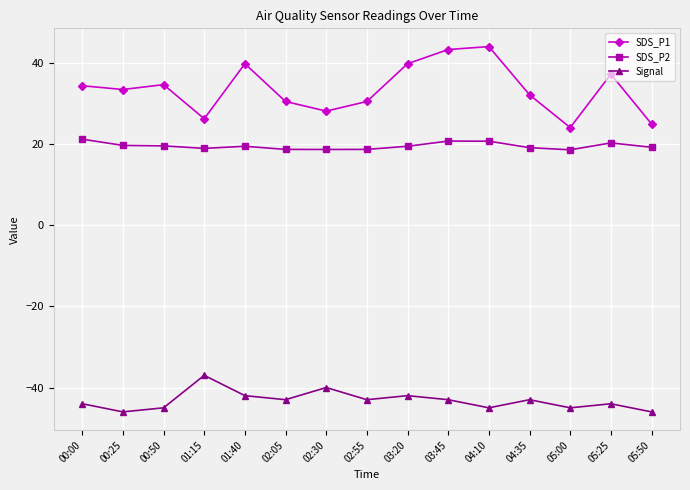

What is the lowest value of the SDS_P2 series?

18.6